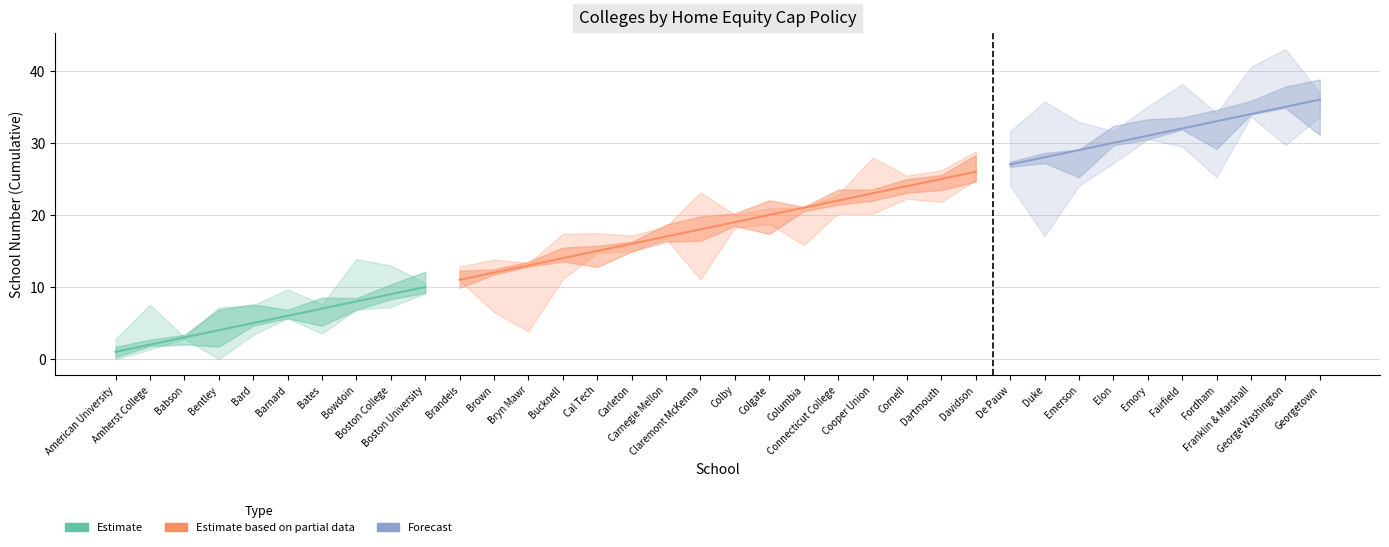

What is the difference between the maximum and minimum values?

35